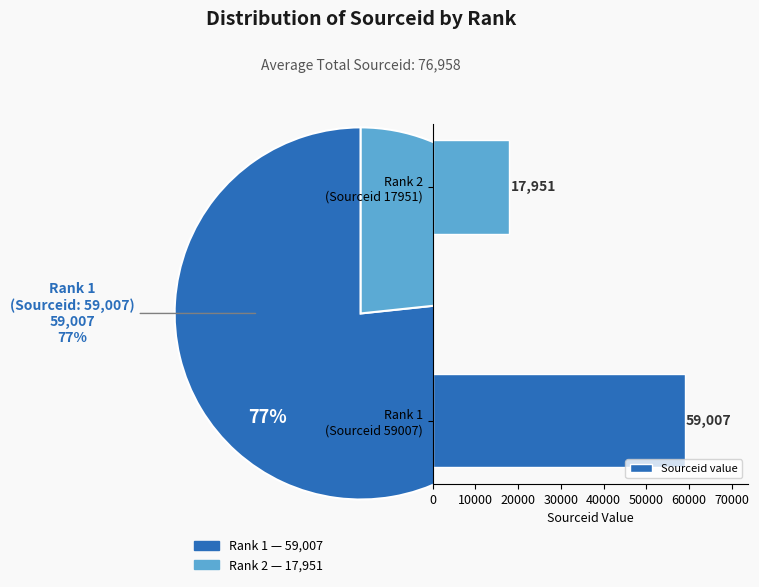

To the nearest percent, what portion does Rank 1 (Sourceid 59007) represent?

77%